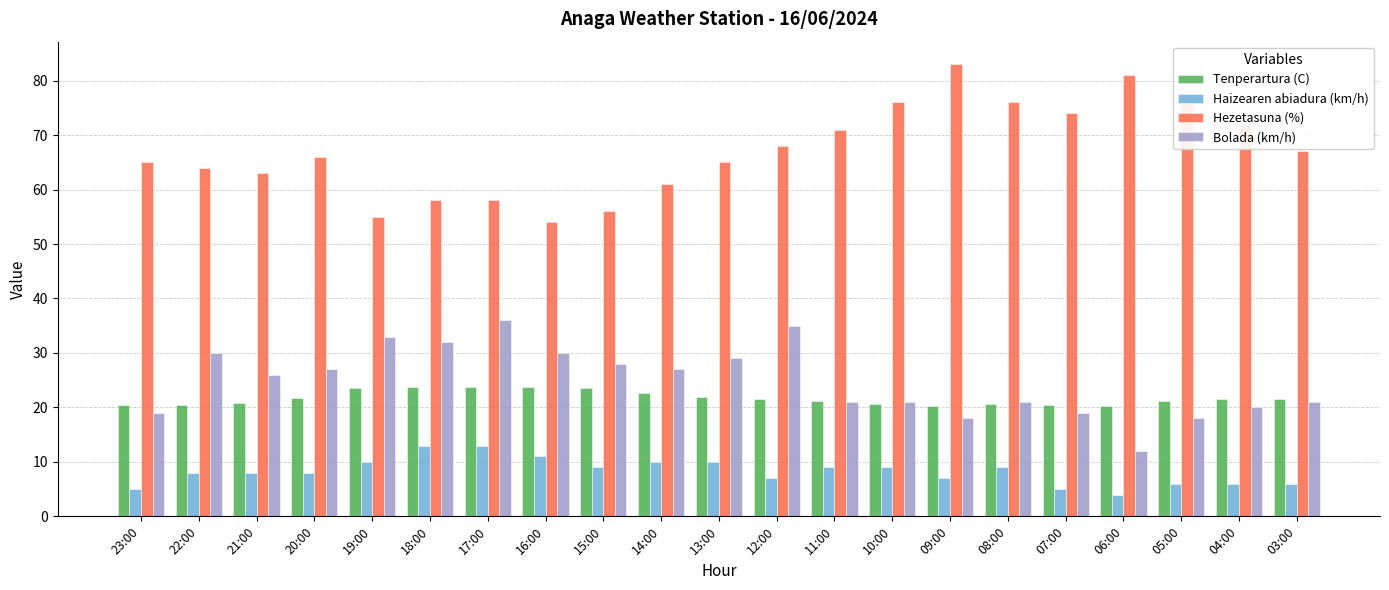

Rank the series at 21:00 from highest to lowest value.

Hezetasuna (%), Bolada (km/h), Tenperartura (C), Haizearen abiadura (km/h)